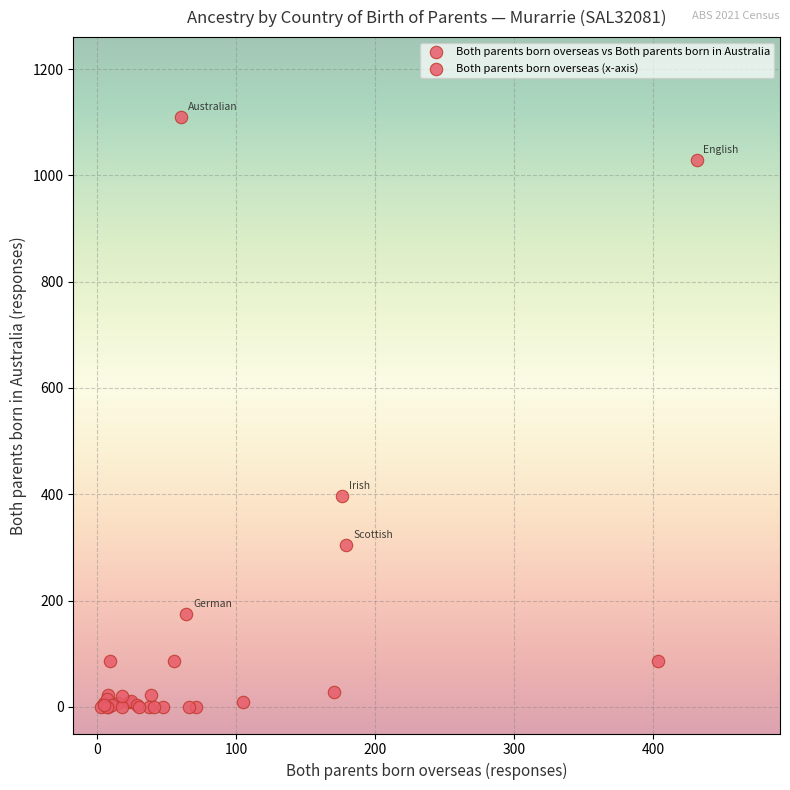

What Y value in the scatter plot is closest to 555?

396